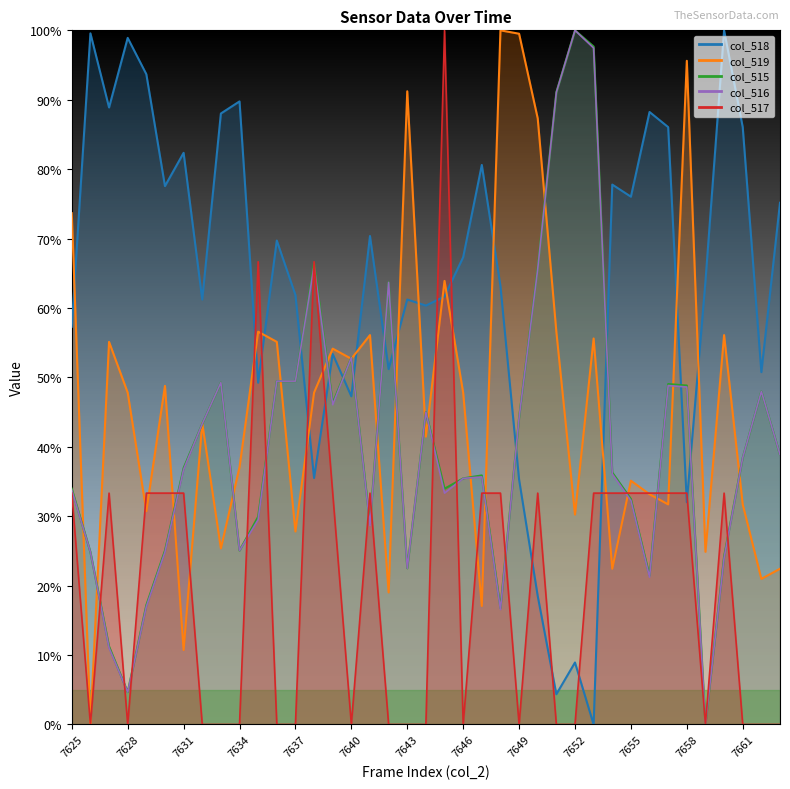

Is it true that col_515 equals 57.1 at 7655?

False